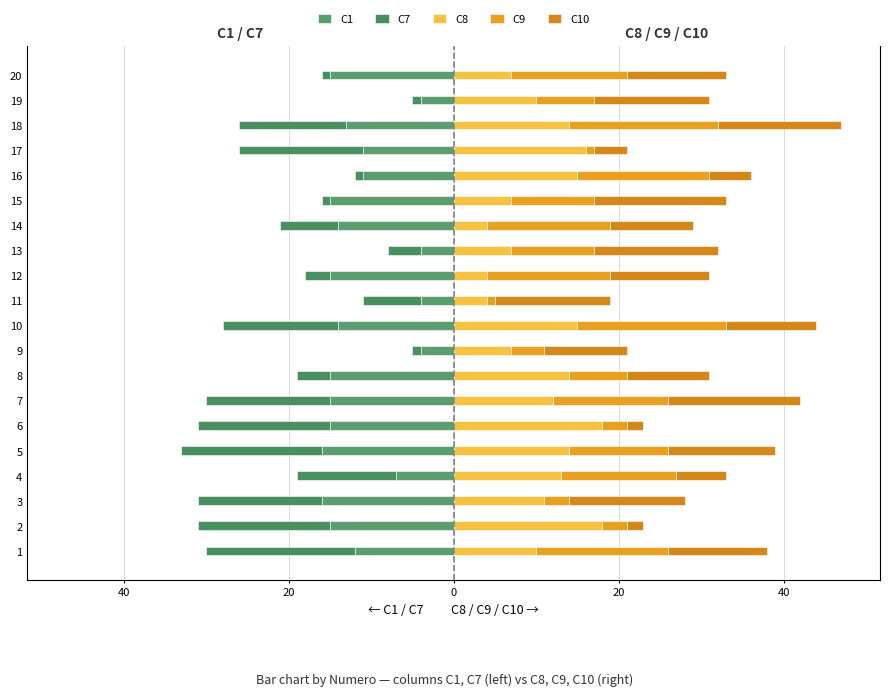

How many values in the C10 series exceed 12?

8